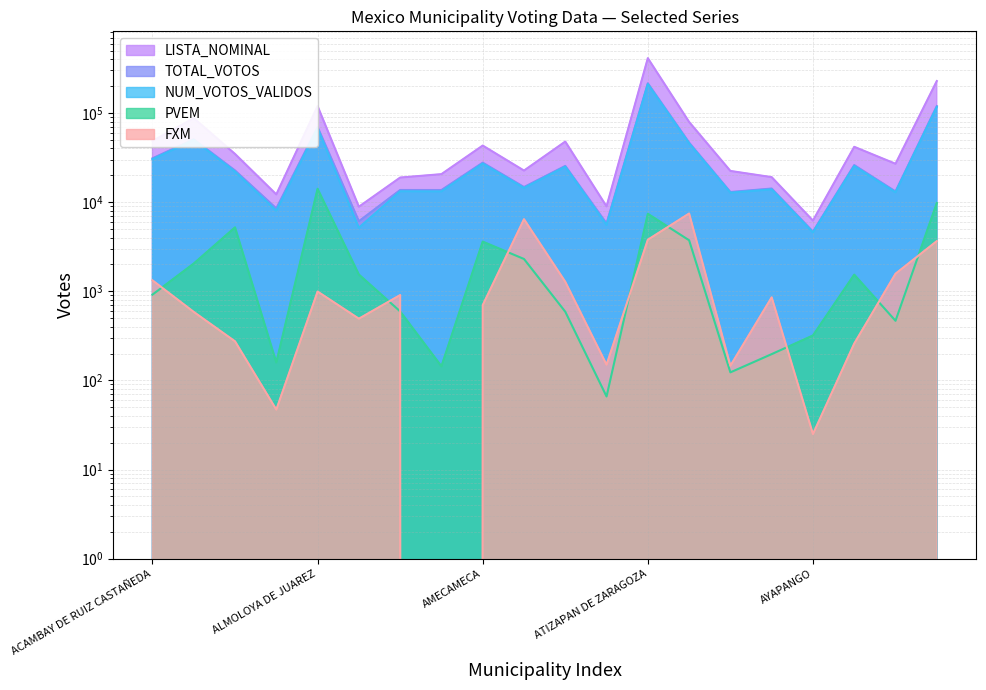

Where is the first local minimum for NUM_VOTOS_VALIDOS?

ALMOLOYA DE ALQUISIRAS